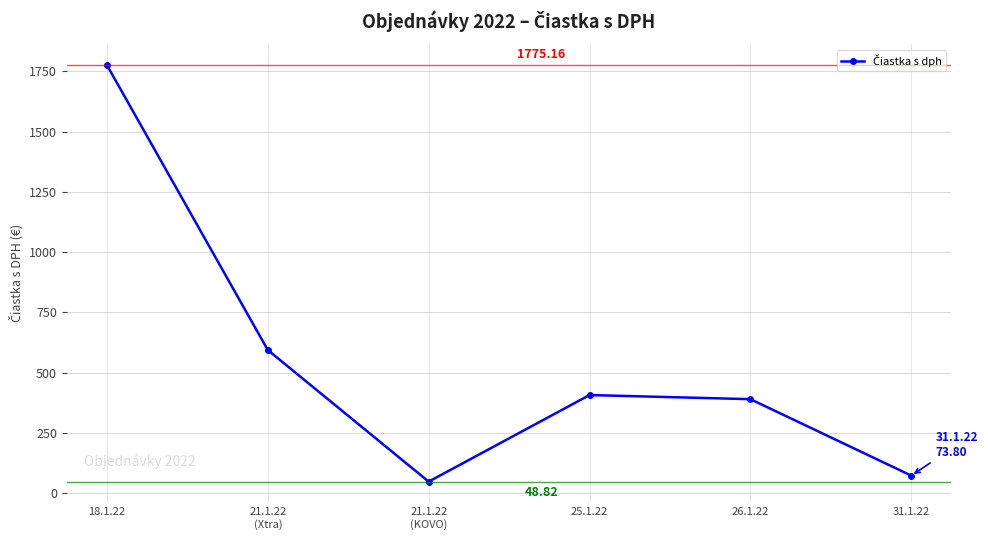

Which has a higher value, 25.1.22 or 26.1.22?

25.1.22